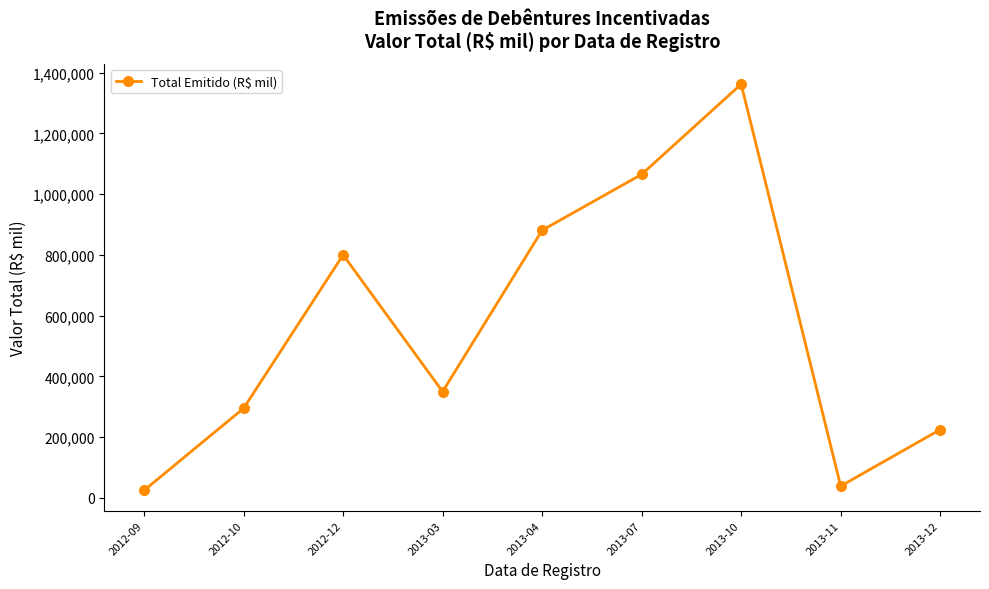

Reading left to right, extract all data points from this chart.

2012-09=25000	2012-10=295000	2012-12=800000	2013-03=350000	2013-04=881000	2013-07=1065000	2013-10=1361803	2013-11=39000	2013-12=225000